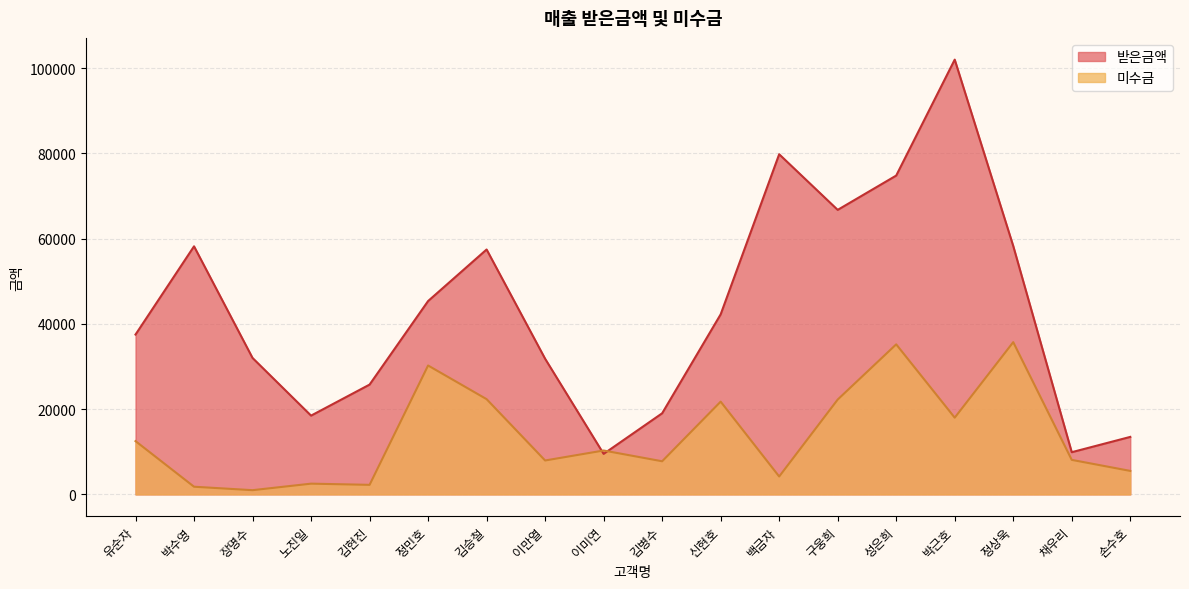

What is the spread (max minus min) of values at 박수영?

56400